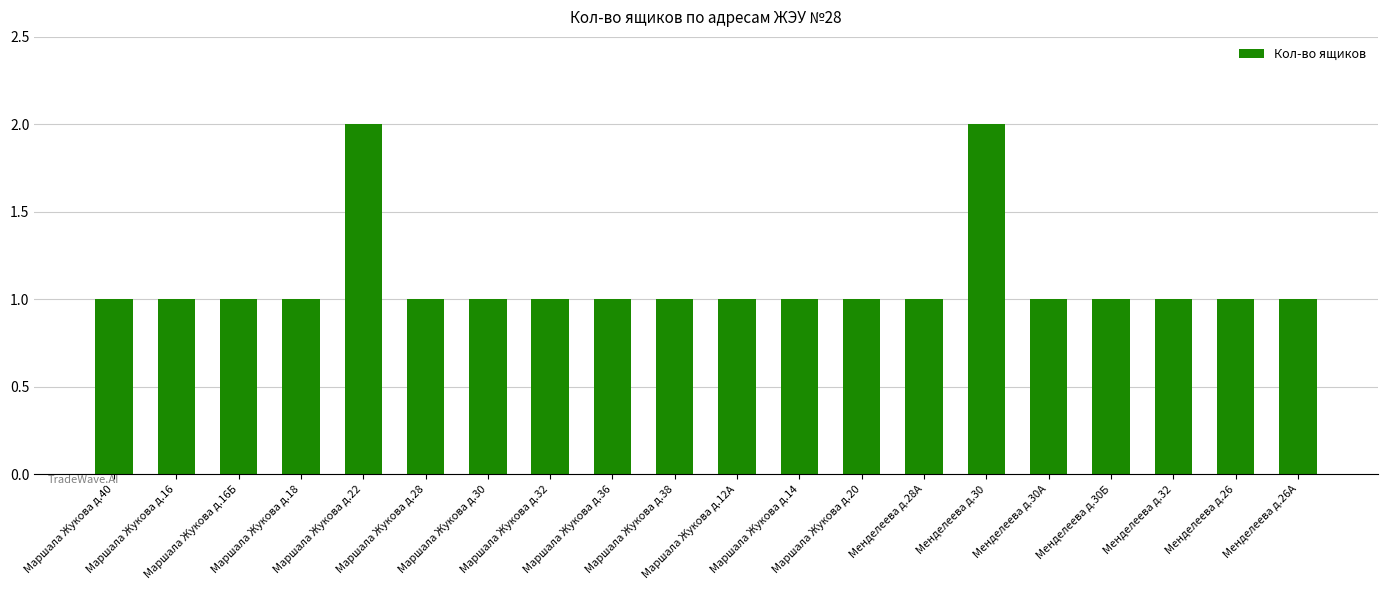

What value does the data have at Маршала Жукова д.28?

1